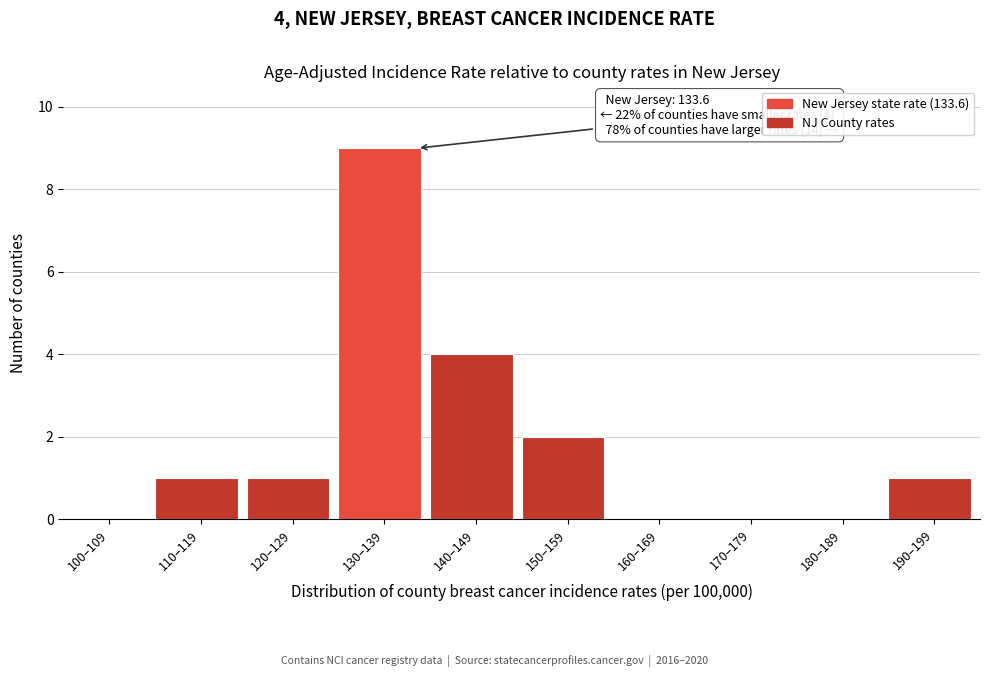

Reading left to right, transcribe all the data shown in this chart.

100–109=0	110–119=1	120–129=1	130–139=9	140–149=4	150–159=2	160–169=0	170–179=0	180–189=0	190–199=1